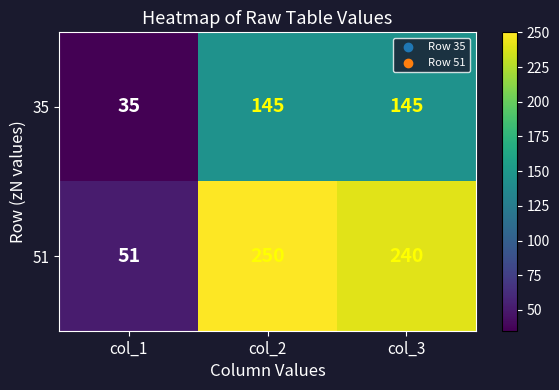

At how many categories does at least one series exceed 74?

2